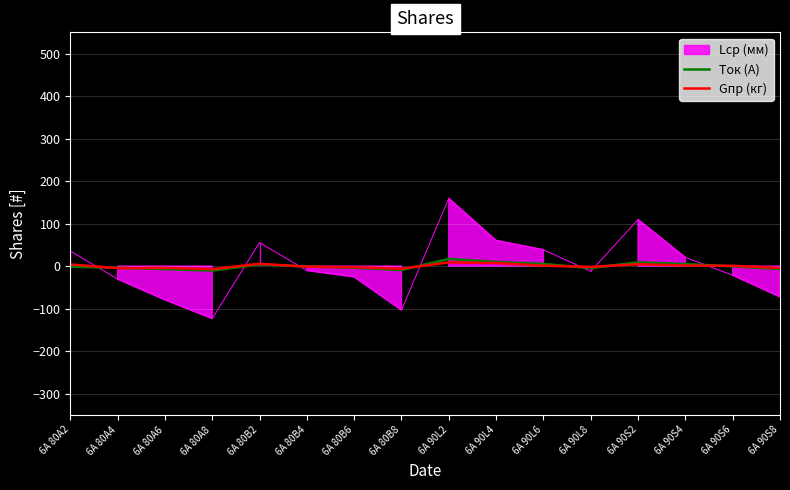

Is the value of Gпр (кг) at 6А 80А2 greater than the value of Ток (А) at 6А 90S4?

No